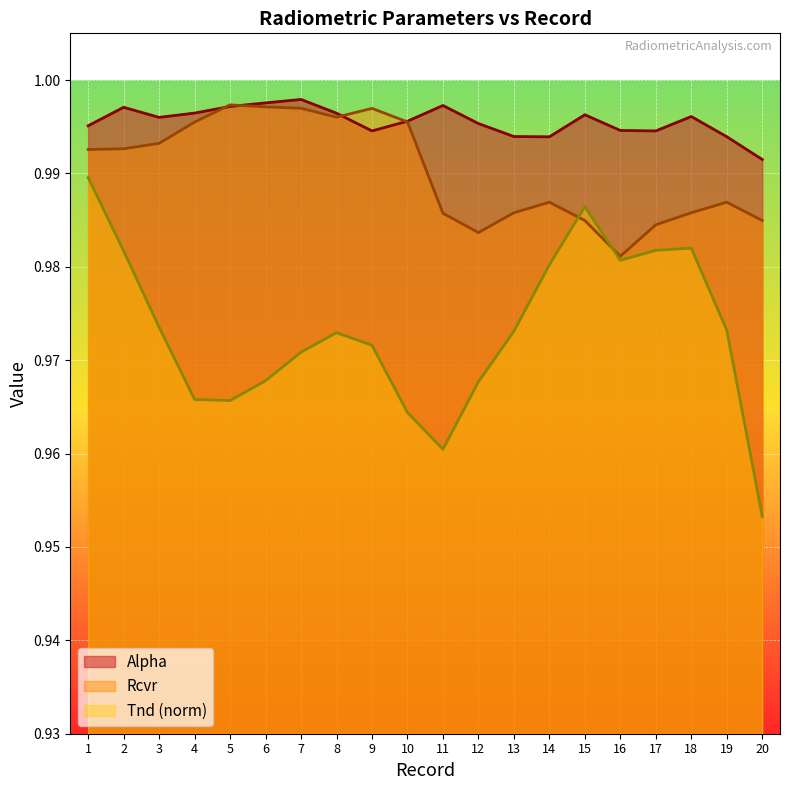

What is the maximum value shown in the chart?

1.0